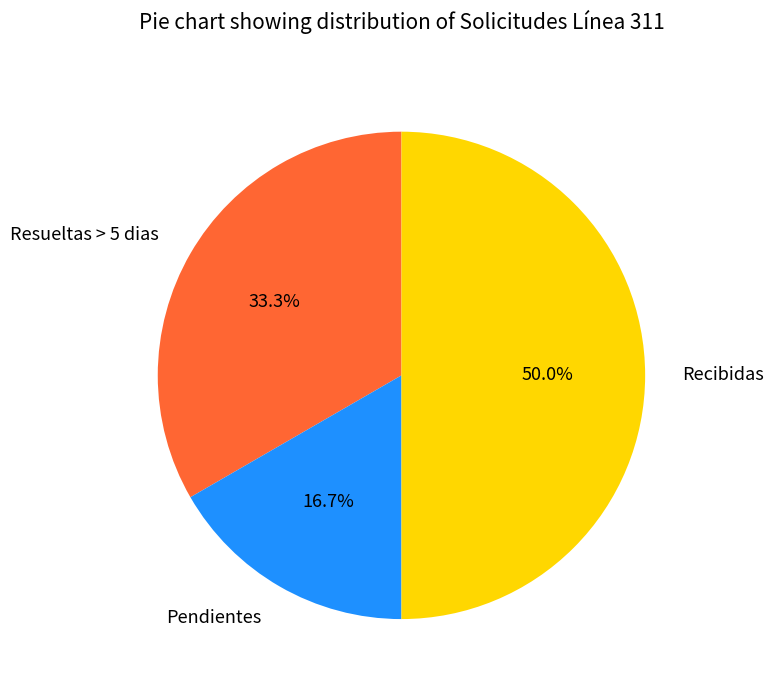

To the nearest percent, what percentage of the pie is Pendientes?

17%